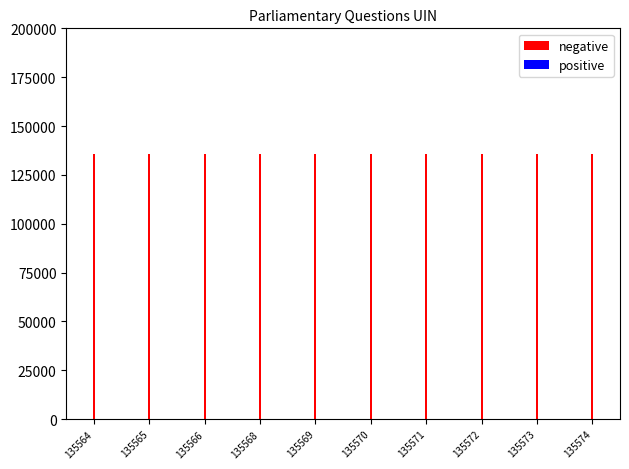

Which series has the largest total across all categories?

negative